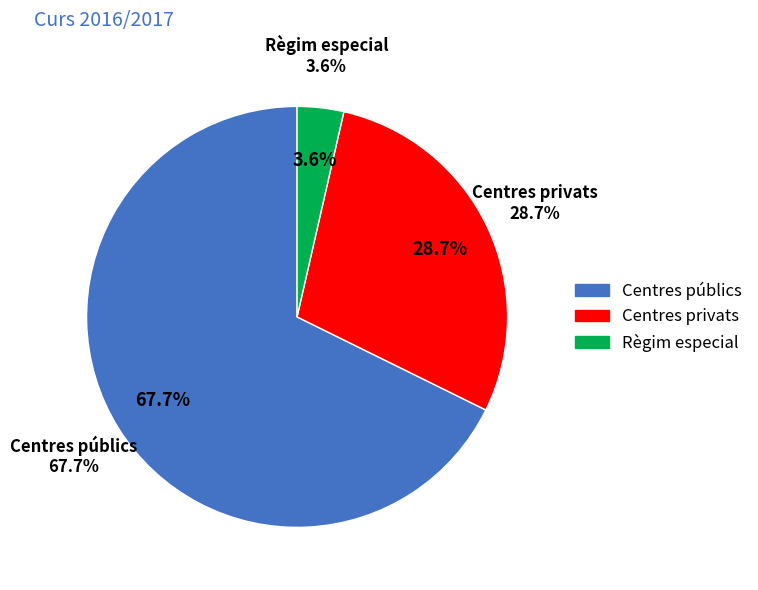

What is the smallest slice in the pie chart?

Règim especial